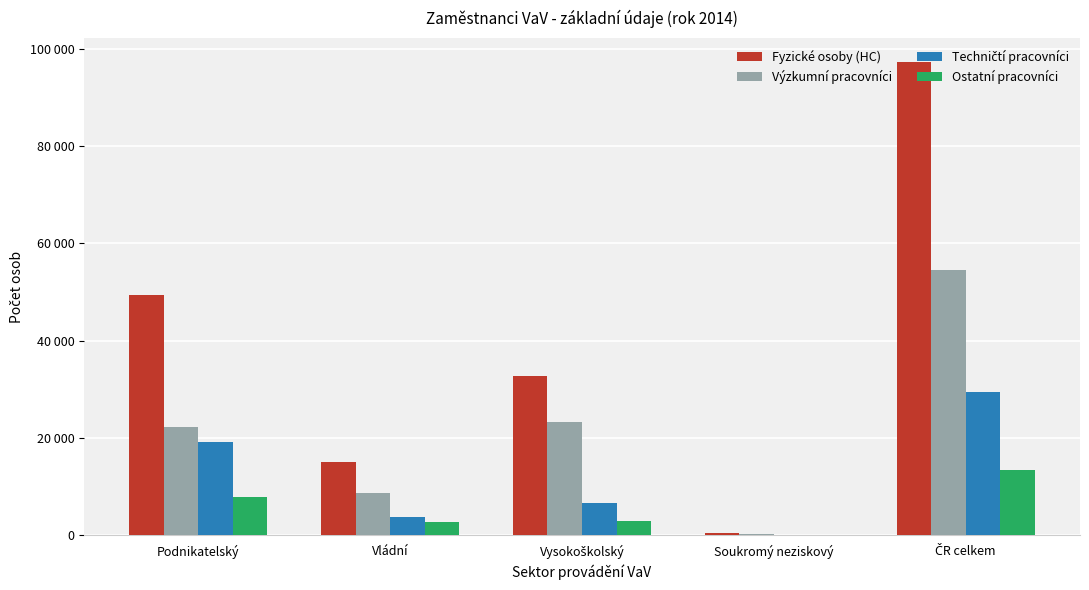

At which category is the sum across all series the highest?

ČR celkem